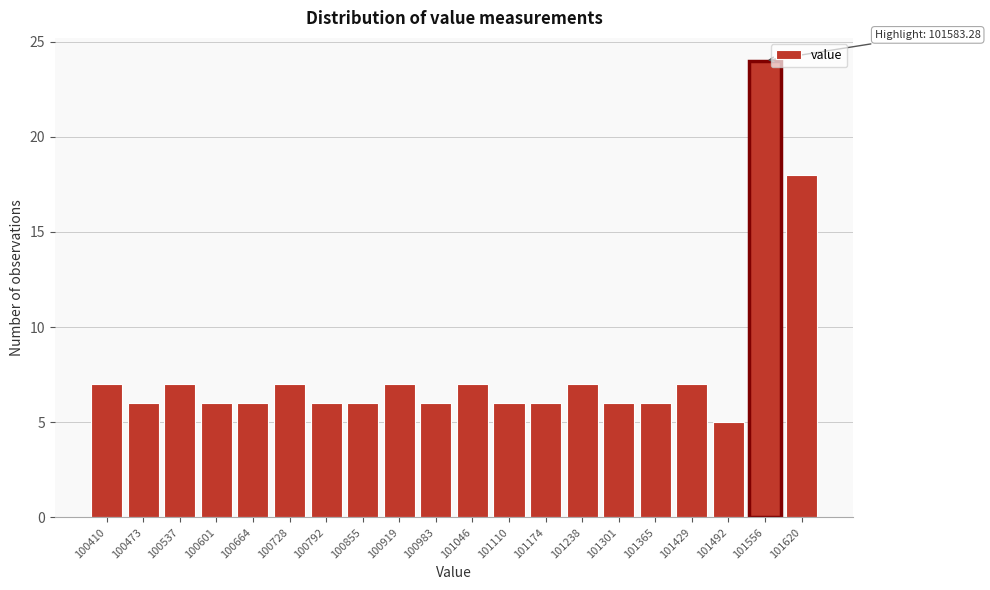

Reading left to right, list all the values displayed in this chart.

100410=7	100473=6	100537=7	100601=6	100664=6	100728=7	100792=6	100855=6	100919=7	100983=6	101046=7	101110=6	101174=6	101238=7	101301=6	101365=6	101429=7	101492=5	101556=24	101620=18